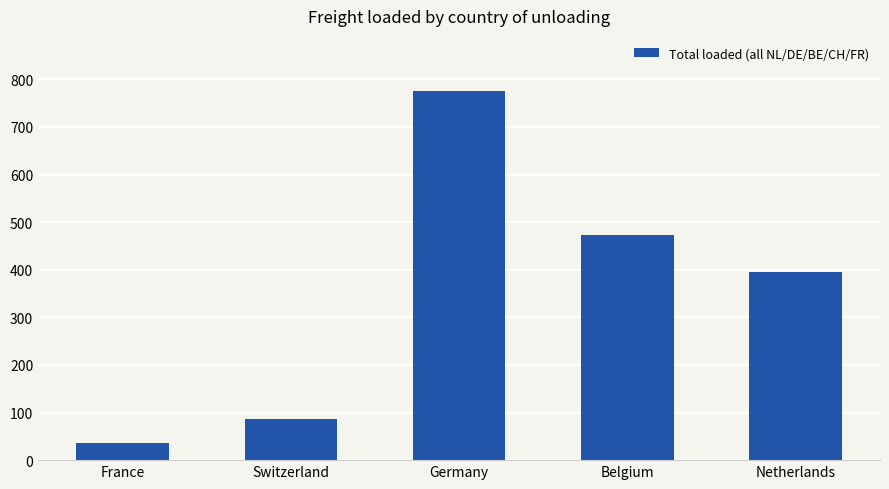

Rank the categories by value from highest to lowest.

Germany, Belgium, Netherlands, Switzerland, France